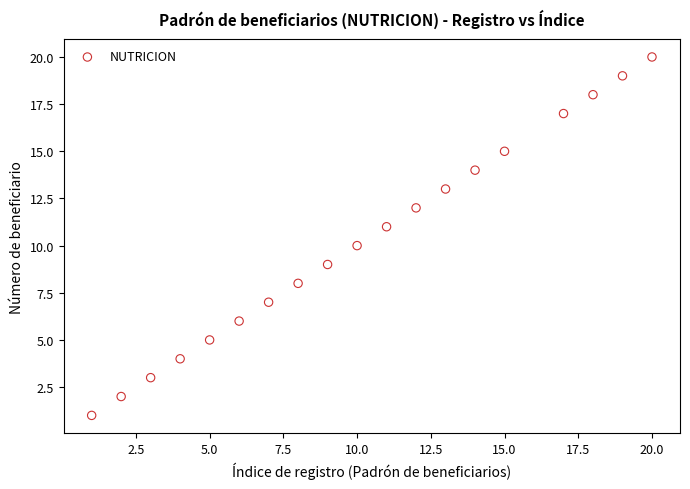

What is the range of X values (max minus min)?

19